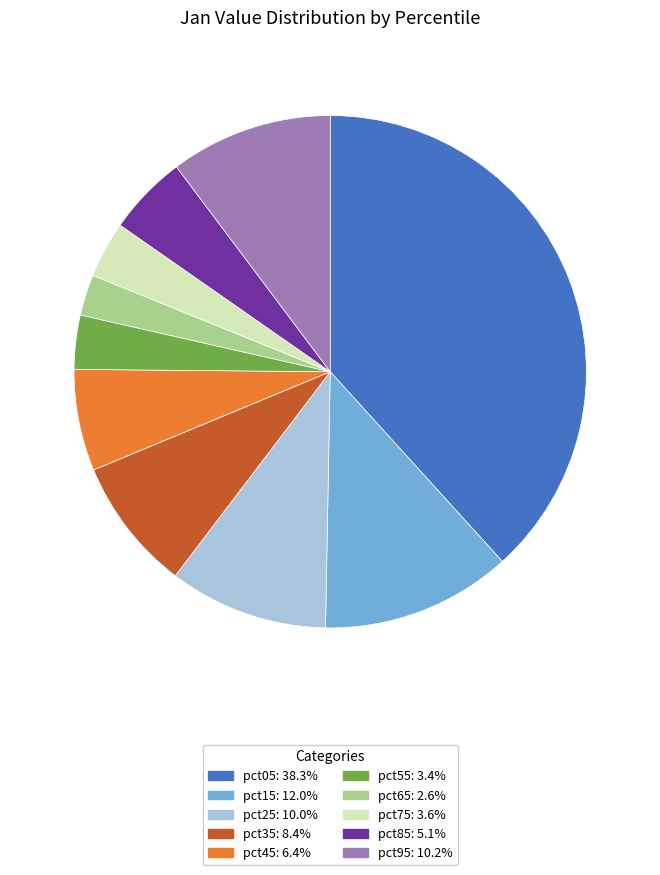

What is the smallest slice in the pie chart?

pct65